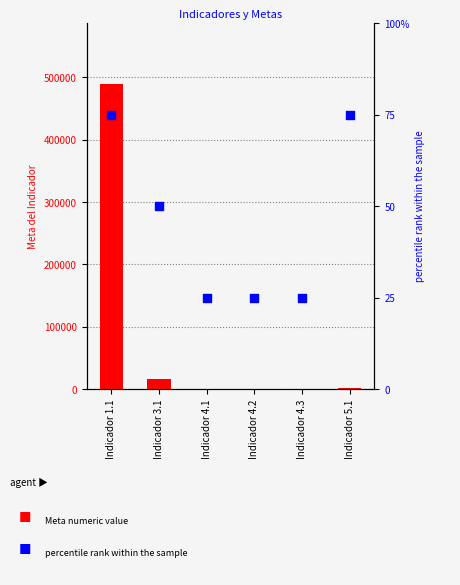

Which series has the largest total across all categories?

Meta numeric value